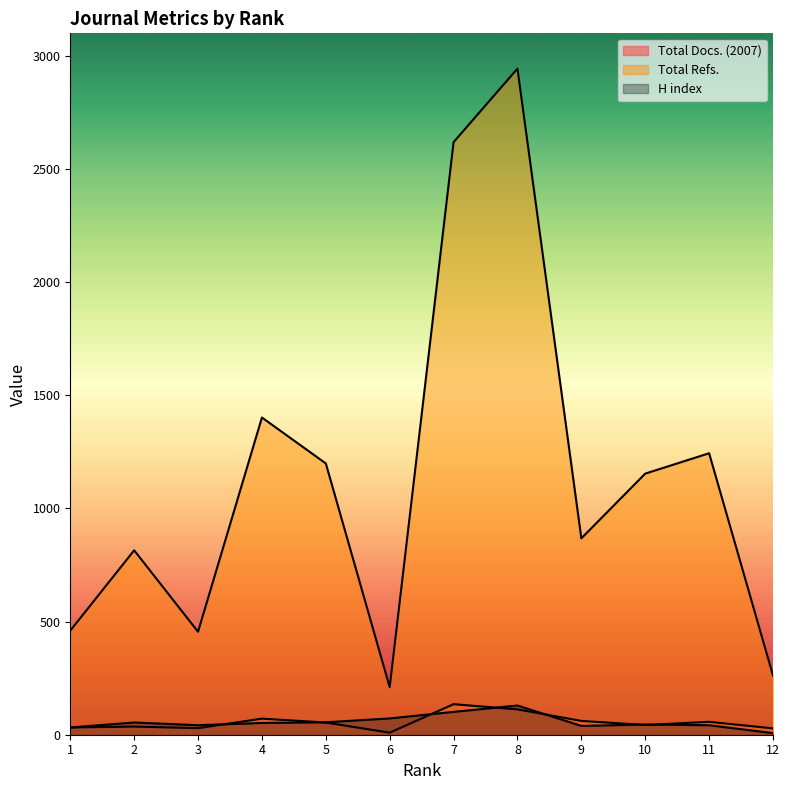

Which has a higher value, 1 or 8?

8